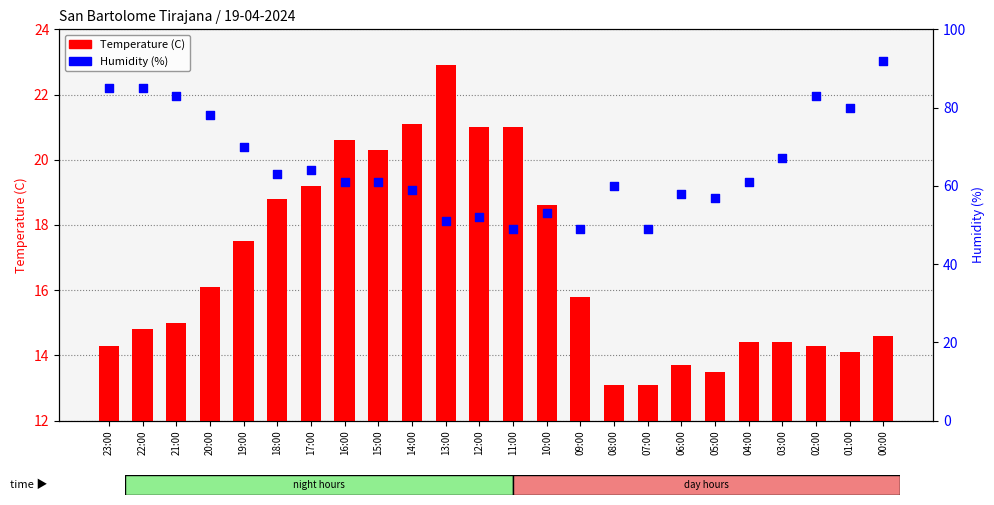

Which series has the largest total across all categories?

Humidity (%)